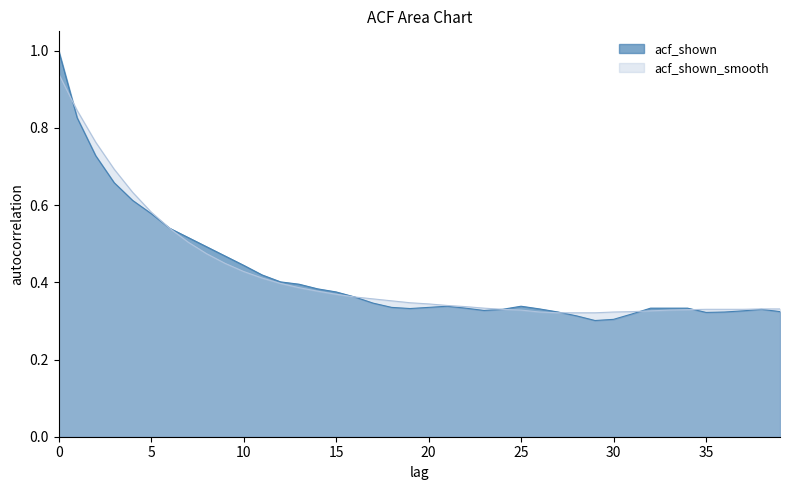

What is the sum of all acf_shown_smooth values?

16.8